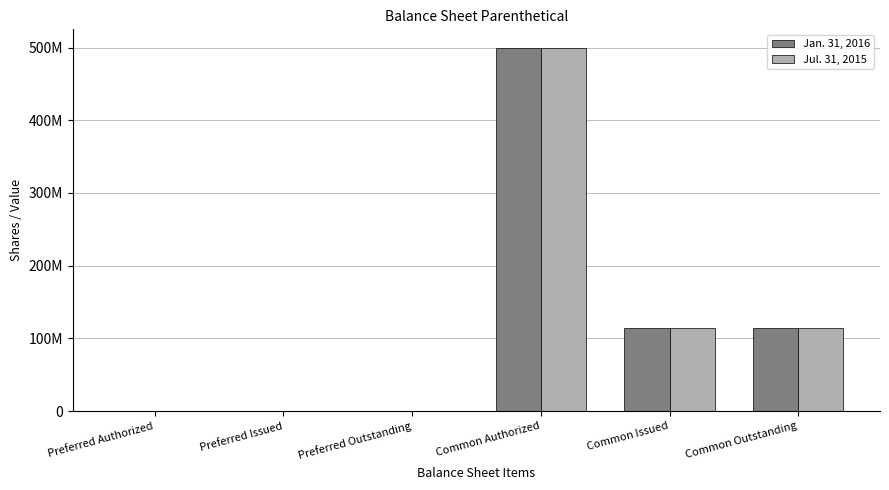

The value of Jan. 31, 2016 at Common Issued is 24607743. True or false?

False